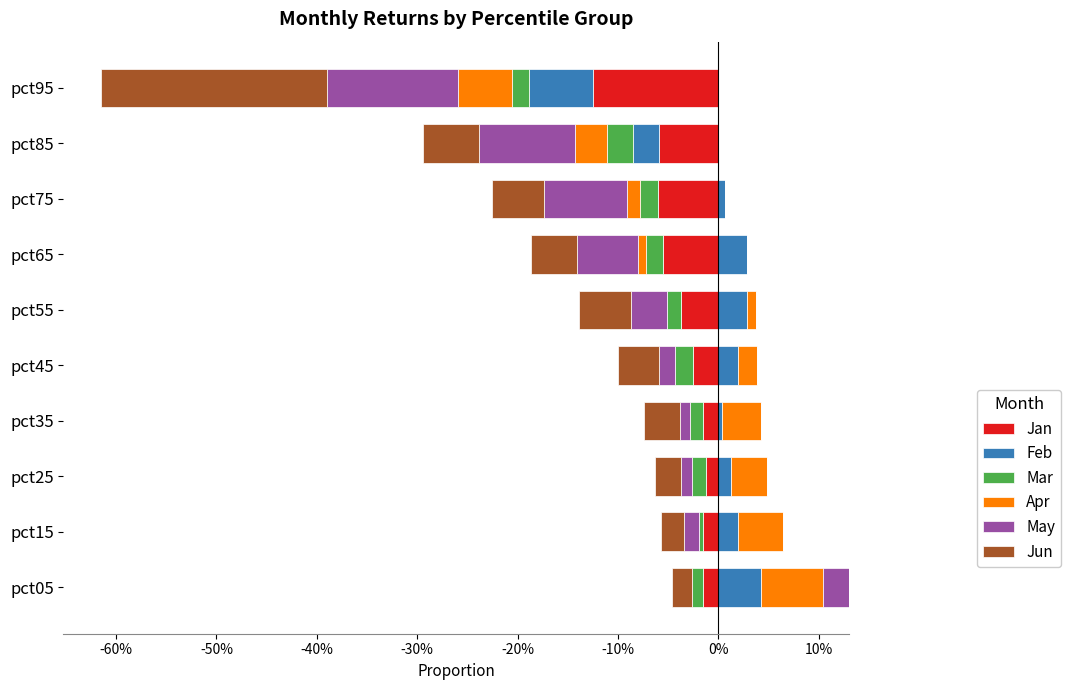

Reading left to right, transcribe all the data shown in this chart.

Jan: -0.0	-0.0	-0.0	-0.0	-0.0	-0.0	-0.1	-0.1	-0.1	-0.1
Feb: 0.0	0.0	0.0	0.0	0.0	0.0	0.0	0.0	-0.0	-0.1
Mar: -0.0	-0.0	-0.0	-0.0	-0.0	-0.0	-0.0	-0.0	-0.0	-0.0
Apr: 0.0	0.0	0.0	0.0	0.0	0.0	-0.0	-0.0	-0.0	-0.1
May: 0.0	-0.0	-0.0	-0.0	-0.0	-0.0	-0.1	-0.1	-0.1	-0.1
Jun: -0.0	-0.0	-0.0	-0.0	-0.0	-0.1	-0.0	-0.1	-0.1	-0.2